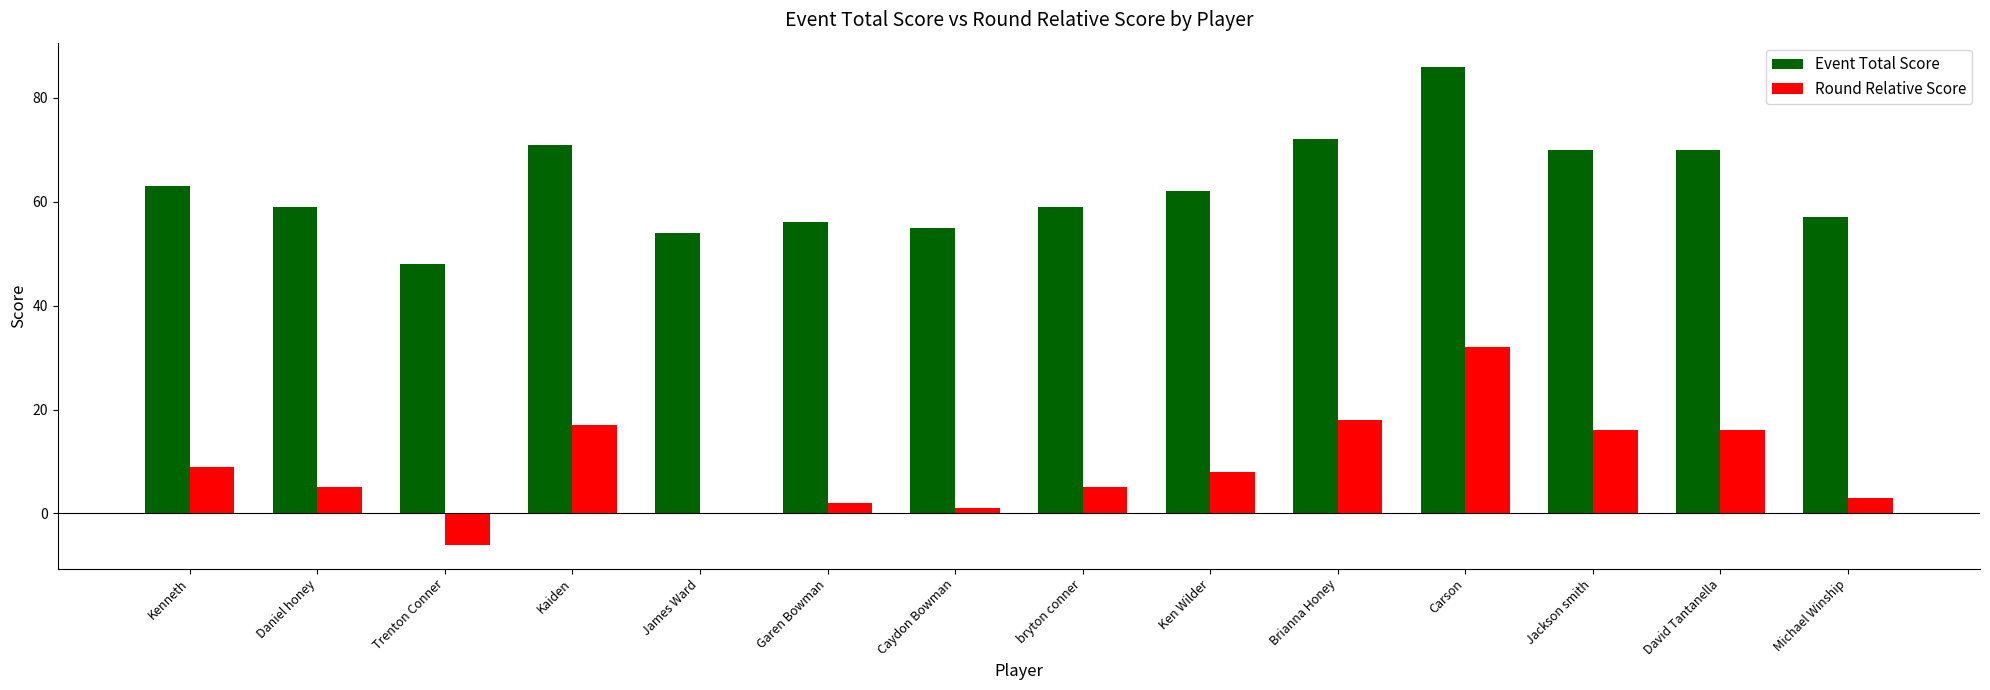

At which label does Event Total Score first exceed 62?

Kenneth